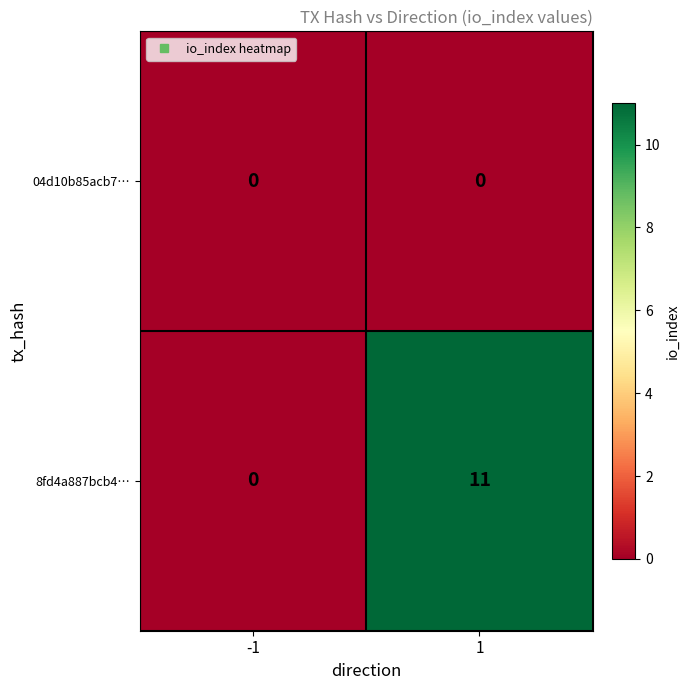

What is the average value of the 8fd4a887bcb4… series?

6